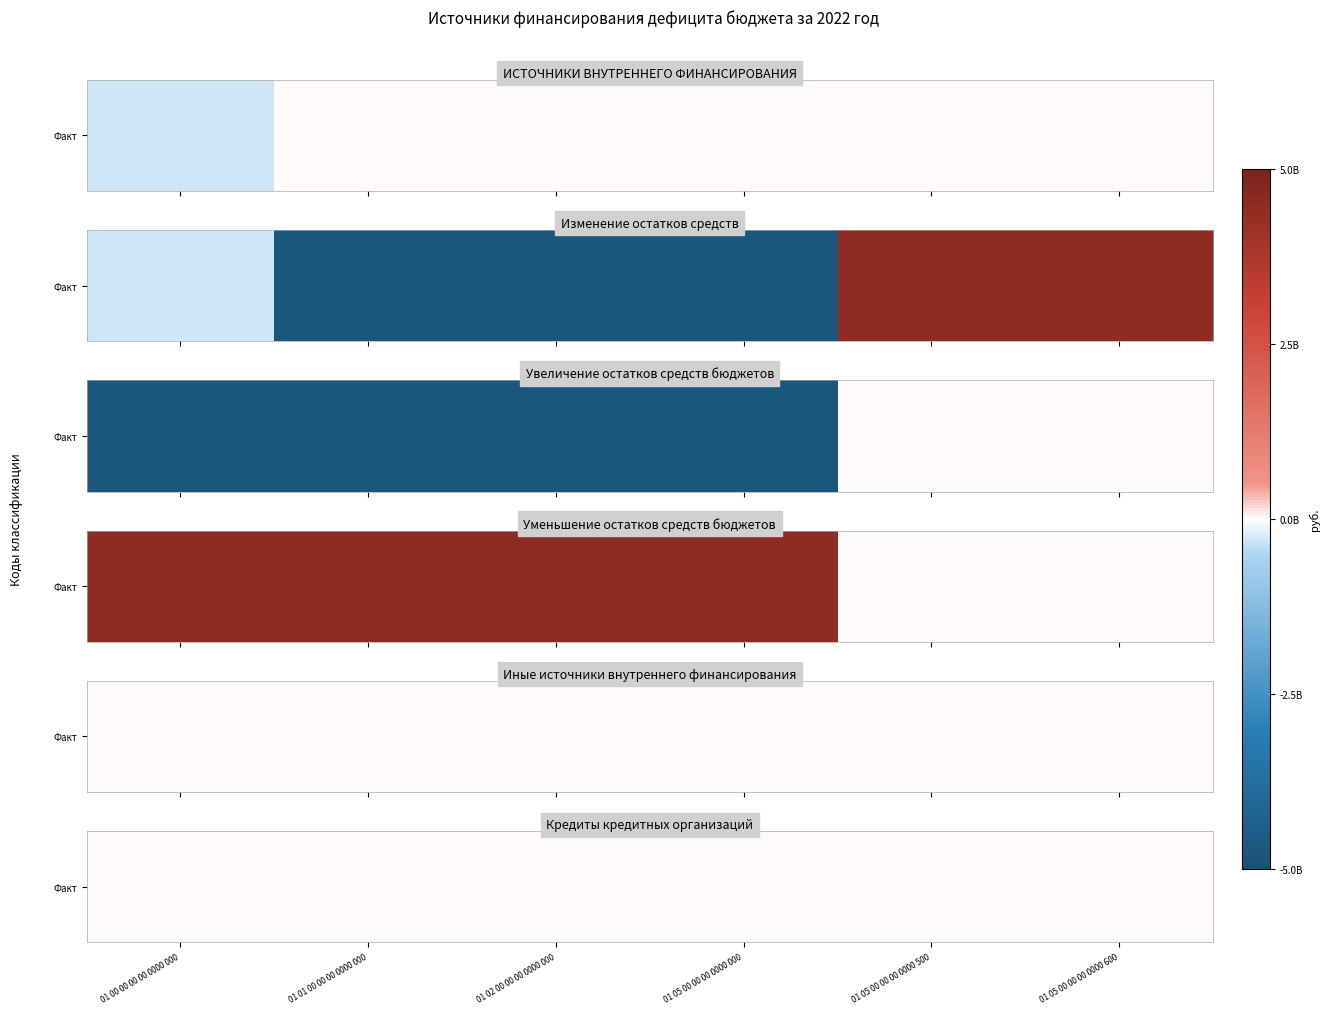

Rank the series at 01 05 00 00 00 0000 000 from lowest to highest value.

Изменение остатков средств, Уменьшение остатков средств бюджетов, ИСТОЧНИКИ ВНУТРЕННЕГО ФИНАНСИРОВАНИЯ, Увеличение остатков средств бюджетов